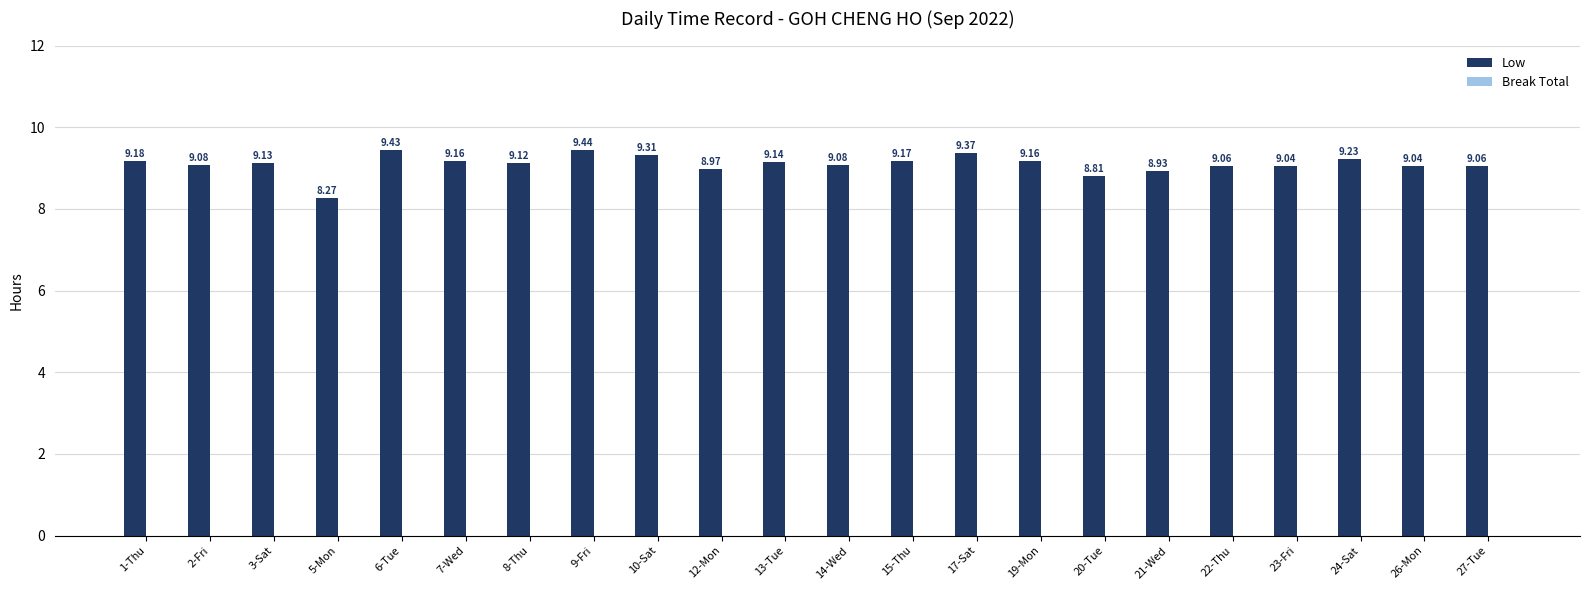

Between 6-Tue and 22-Thu, which is larger?

6-Tue